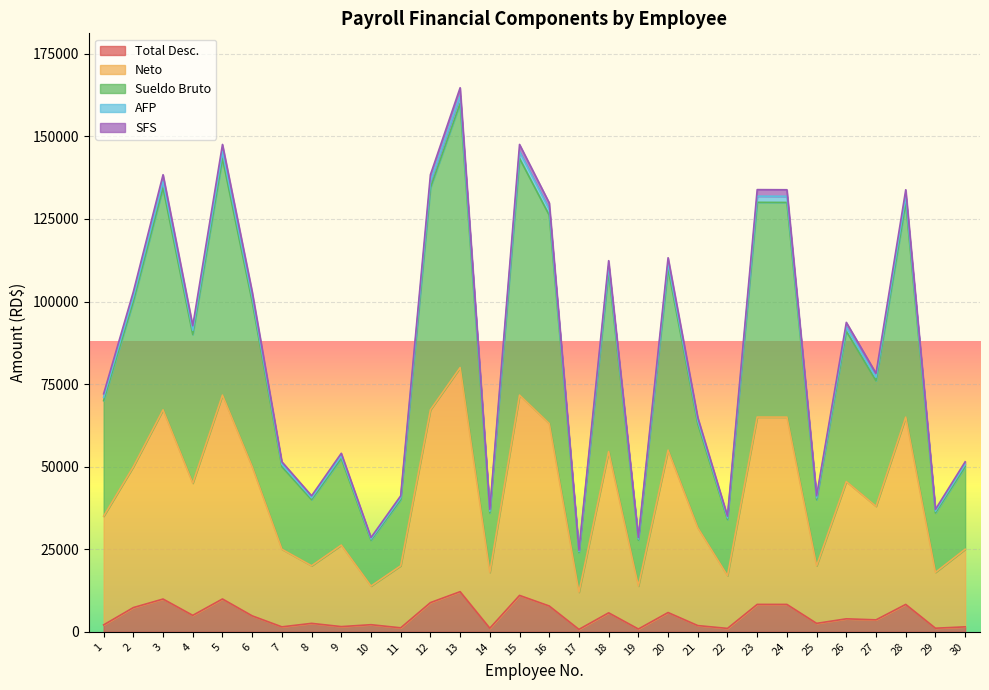

What is the highest value of the AFP series?

162296.0